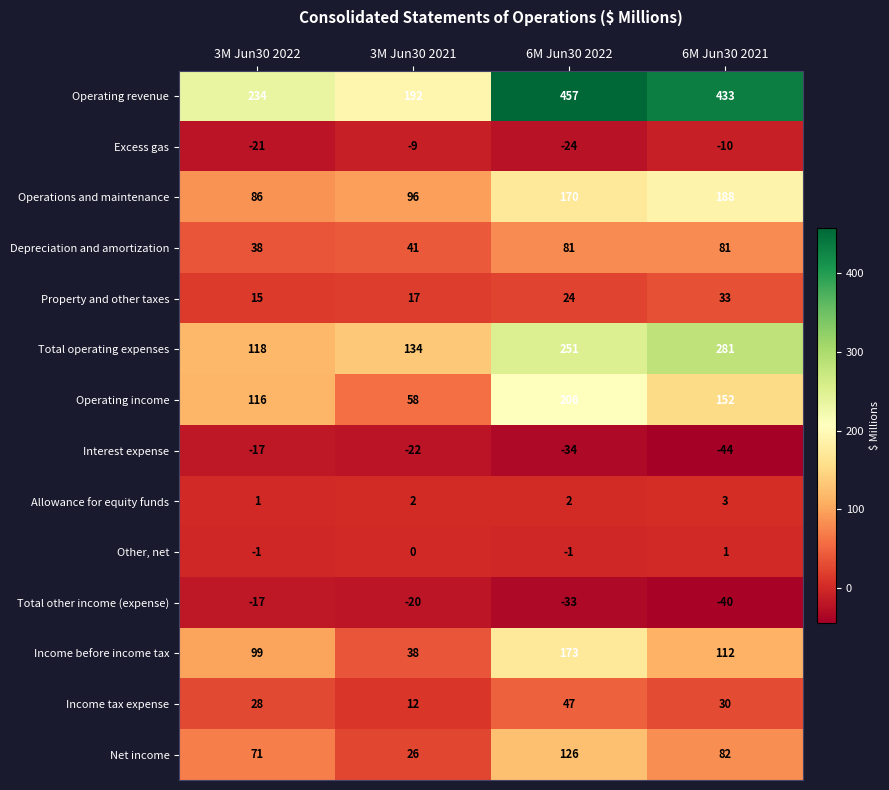

Rank the categories by Operating income value from highest to lowest.

6M Jun30 2022, 6M Jun30 2021, 3M Jun30 2022, 3M Jun30 2021